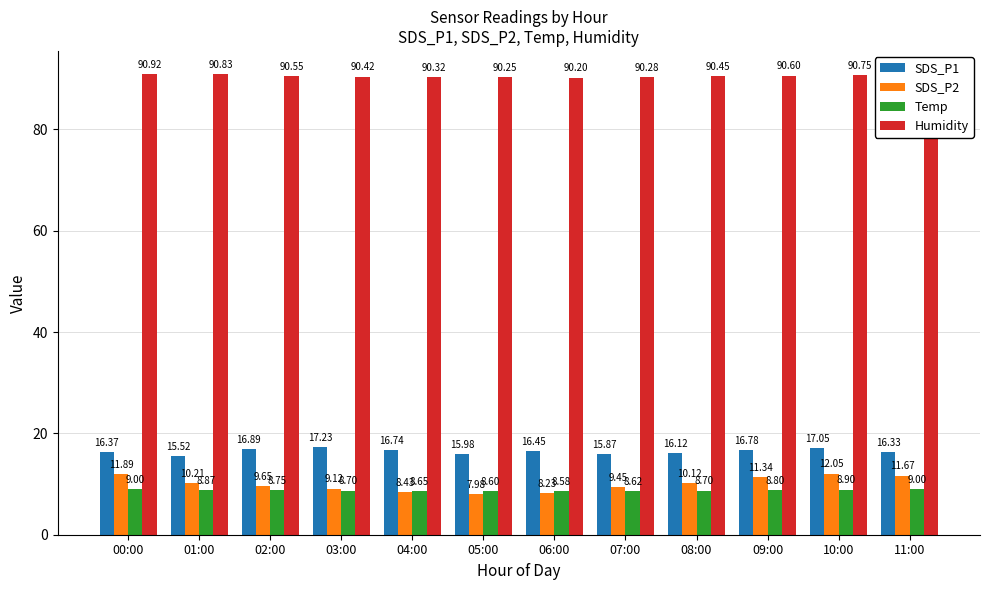

Is the value of SDS_P2 at 10:00 greater than the value of SDS_P1 at 06:00?

No